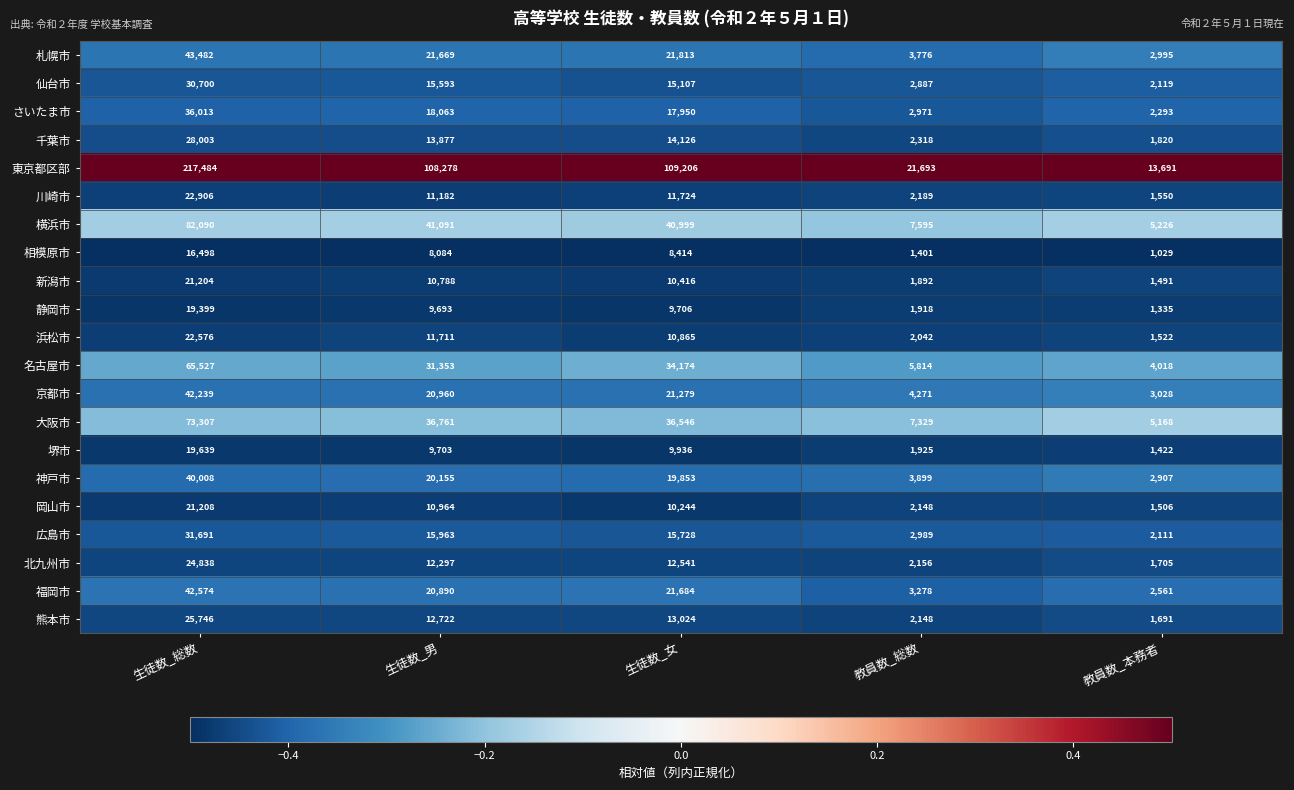

What is the spread (max minus min) of values at 生徒数_女?

100792